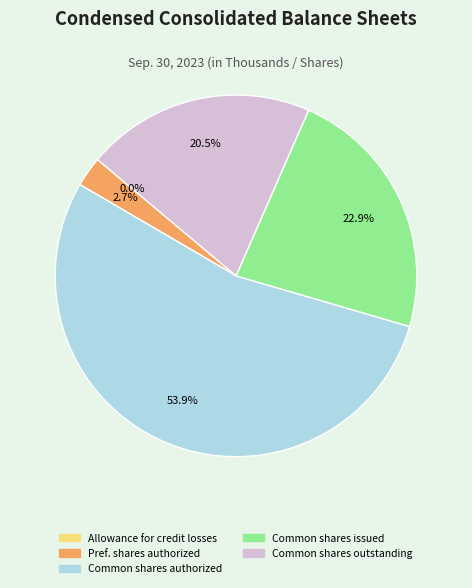

Is there any slice that represents more than half of the pie?

Yes